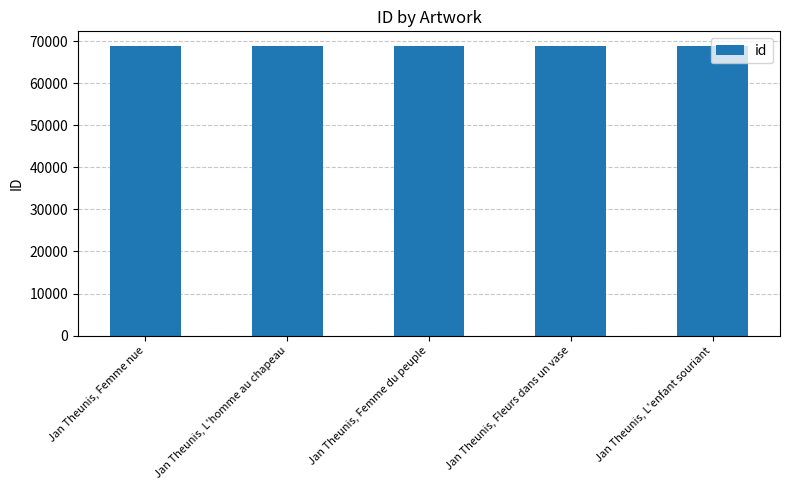

How many bars are there in total?

5